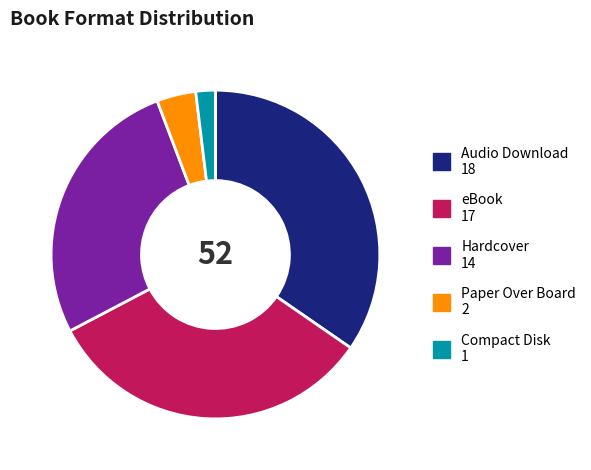

Is the sum of Compact Disk 1 and eBook 17 greater than half?

No